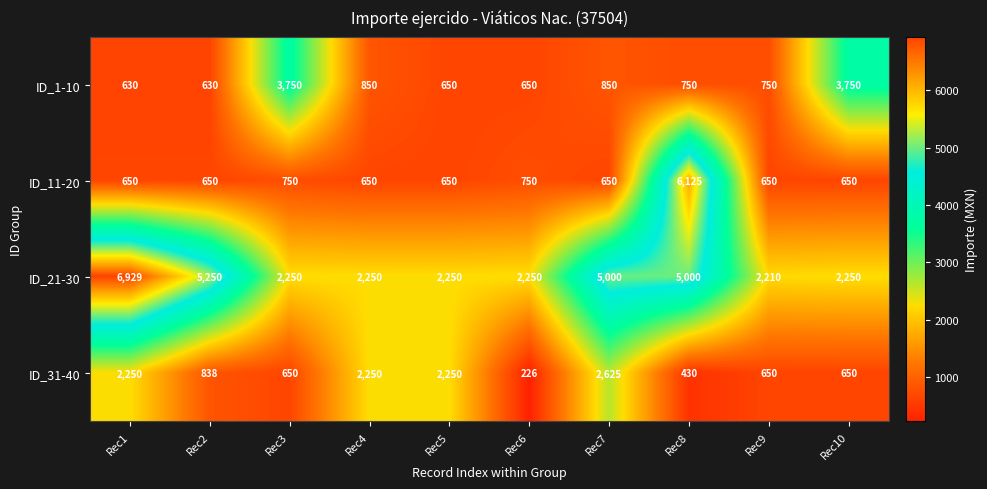

At Rec7, list the series in order from smallest to largest.

ID_11-20, ID_1-10, ID_31-40, ID_21-30